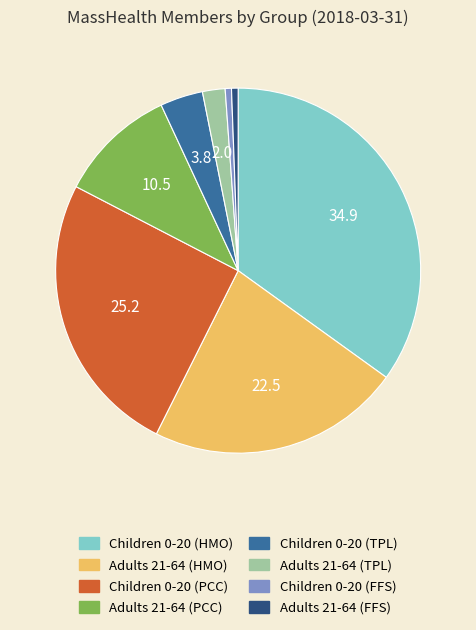

How many segments does this pie chart have?

8